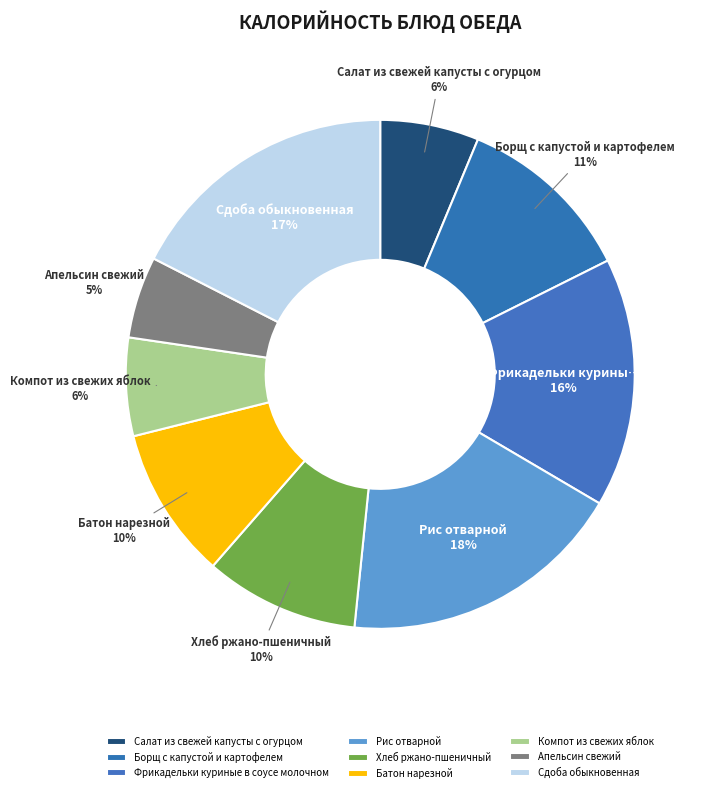

Is there any slice that represents more than half of the pie?

No